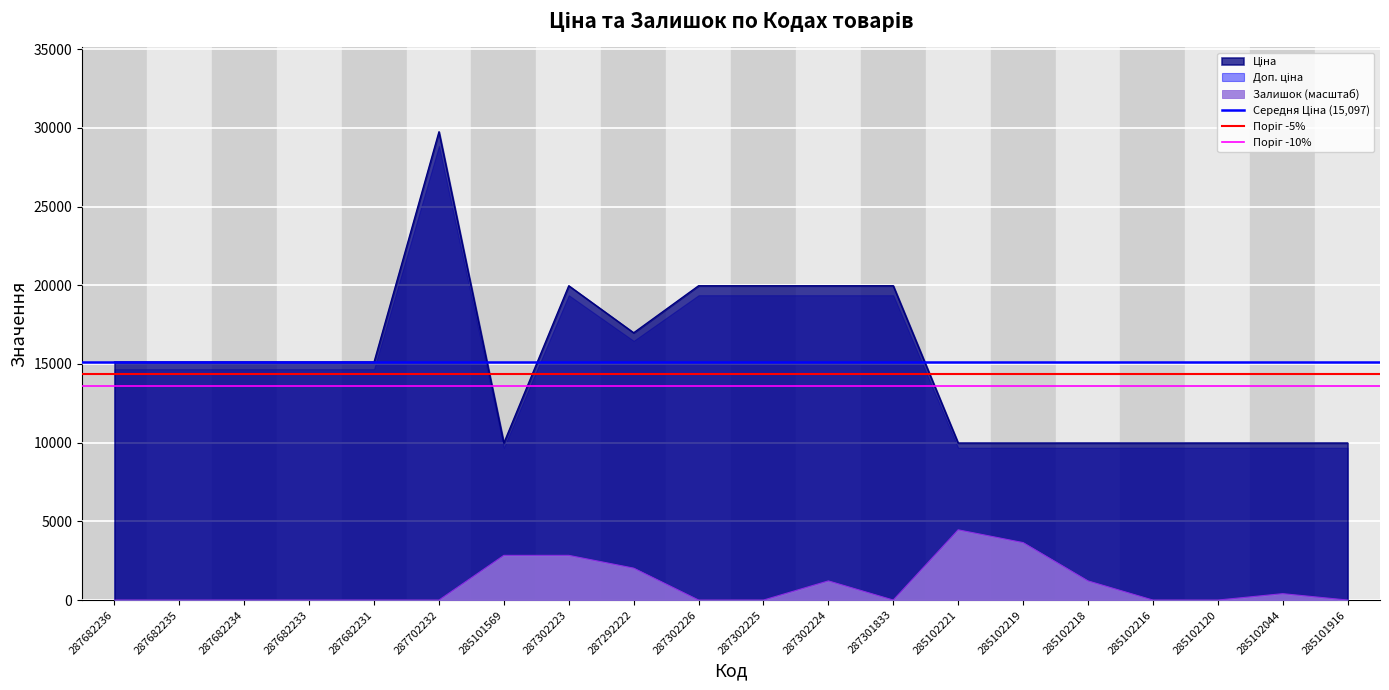

At which label is Поріг -5% closest to 14342?

287682236